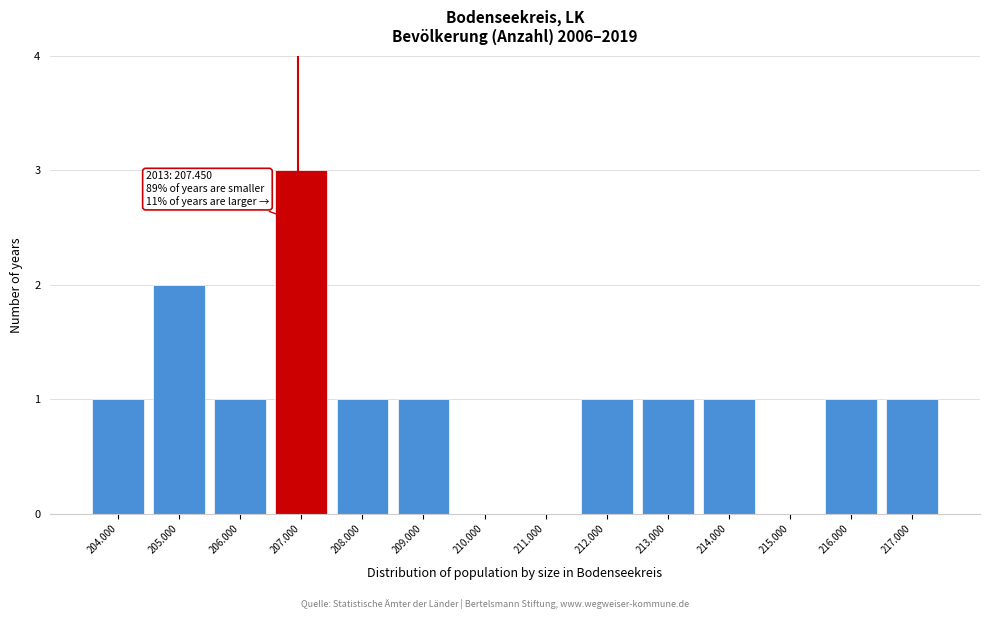

Reading left to right, extract all data points from this chart.

204.000=1	205.000=2	206.000=1	207.000=3	208.000=1	209.000=1	210.000=0	211.000=0	212.000=1	213.000=1	214.000=1	215.000=0	216.000=1	217.000=1